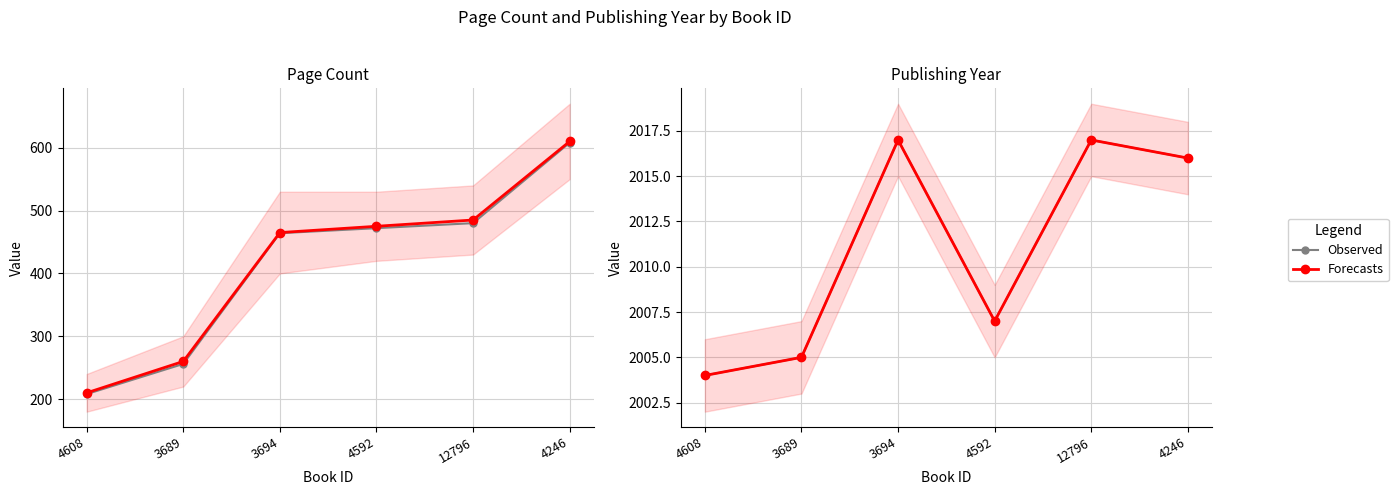

How many data points does each series have?

6